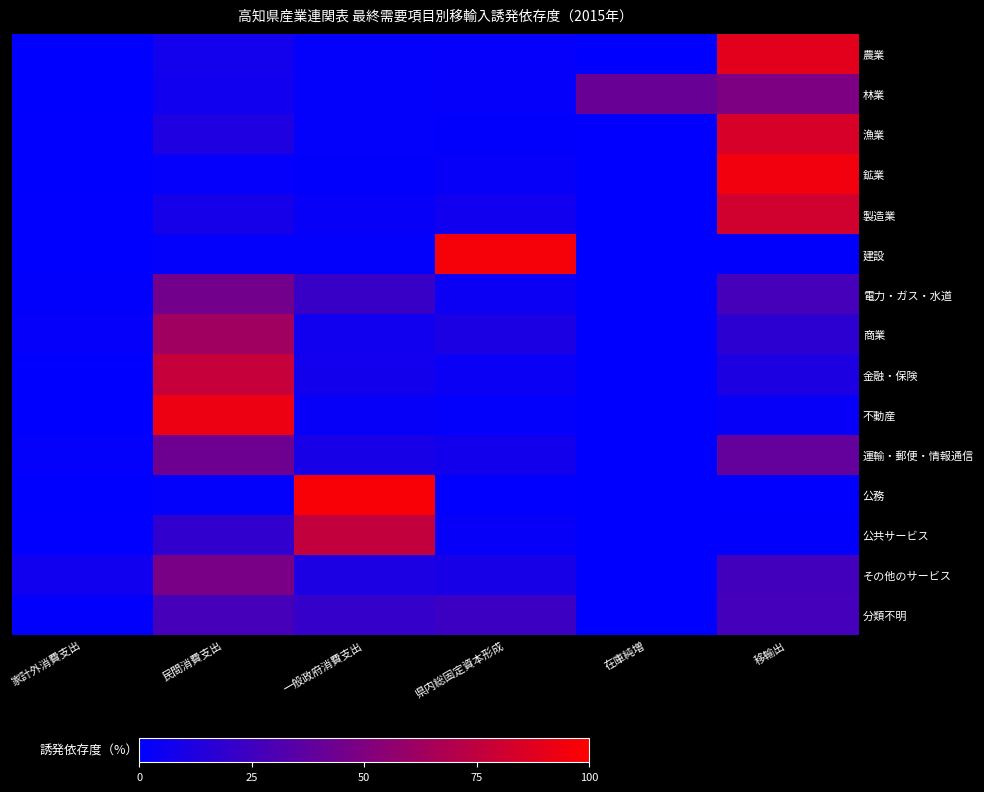

Which has a higher value, 県内総固定資本形成 or 移輸出?

移輸出